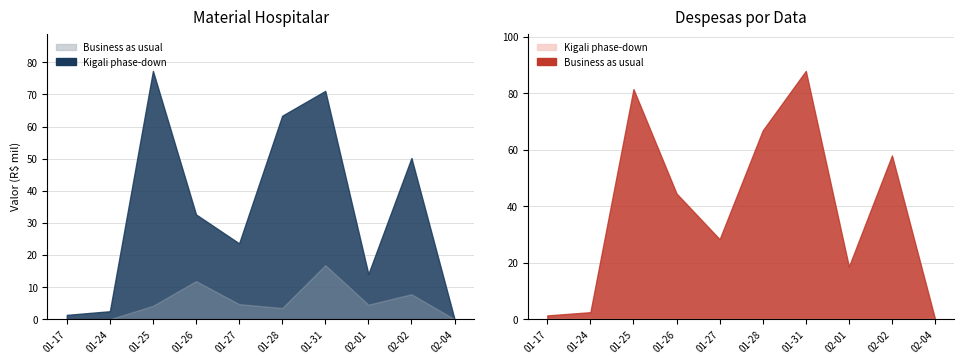

Rank the series by their maximum value, from lowest to highest.

Business as usual, Kigali phase-down